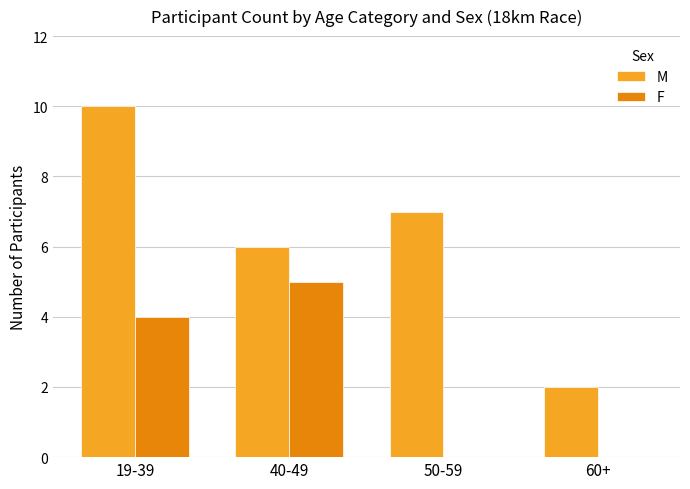

What is the spread (max minus min) of values at 40-49?

1